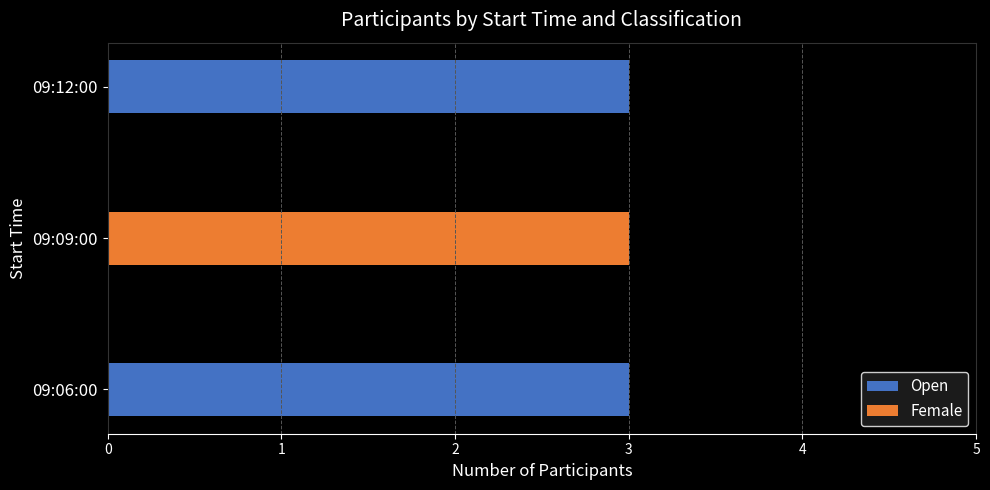

At which label is Open closest to 1?

09:09:00